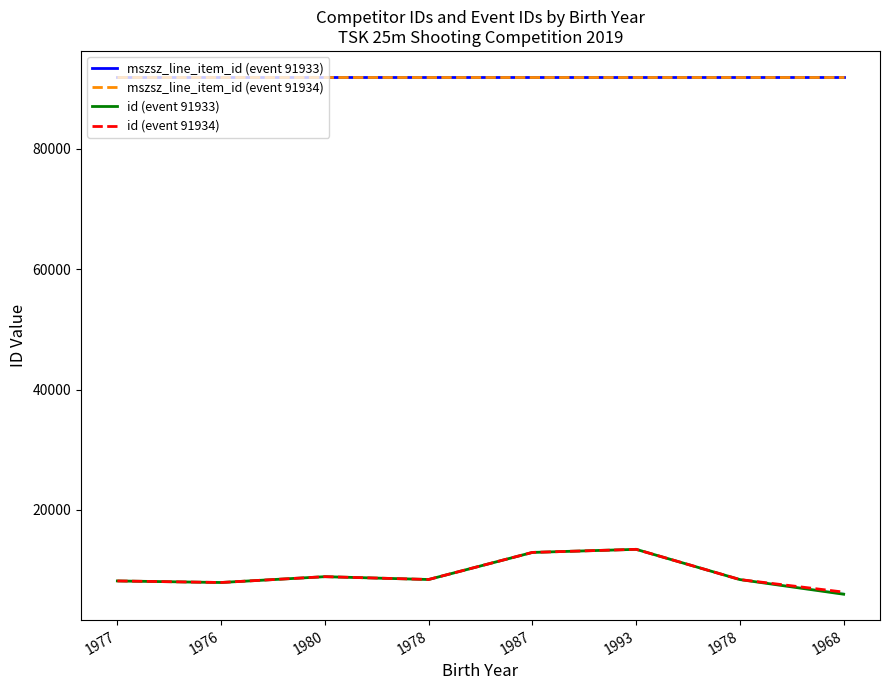

True or false: id (event 91933) has a value of 6003 at 1968.

True